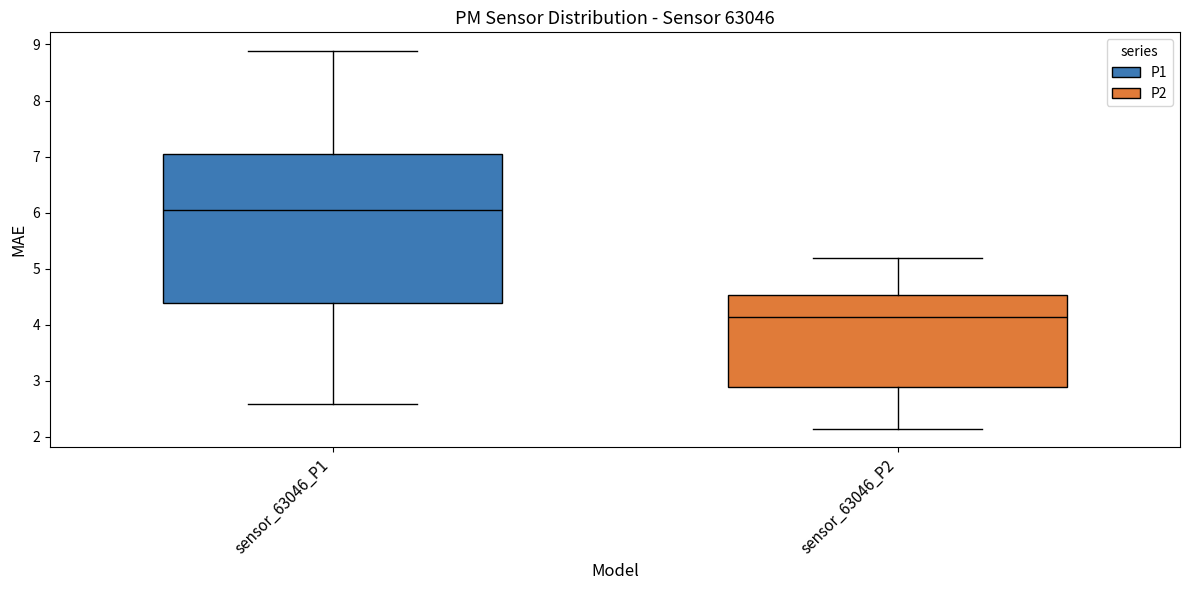

Reading left to right, read every box against the y-axis: the position of its median line, the range the box covers, and the ends of its whiskers. The values are not printed on the chart, so give them approximately, as read against the axis.

sensor_63046_P1: median 6.0, box 4.4 to 7.1, whiskers 2.6 to 8.9
sensor_63046_P2: median 4.1, box 2.9 to 4.5, whiskers 2.2 to 5.2